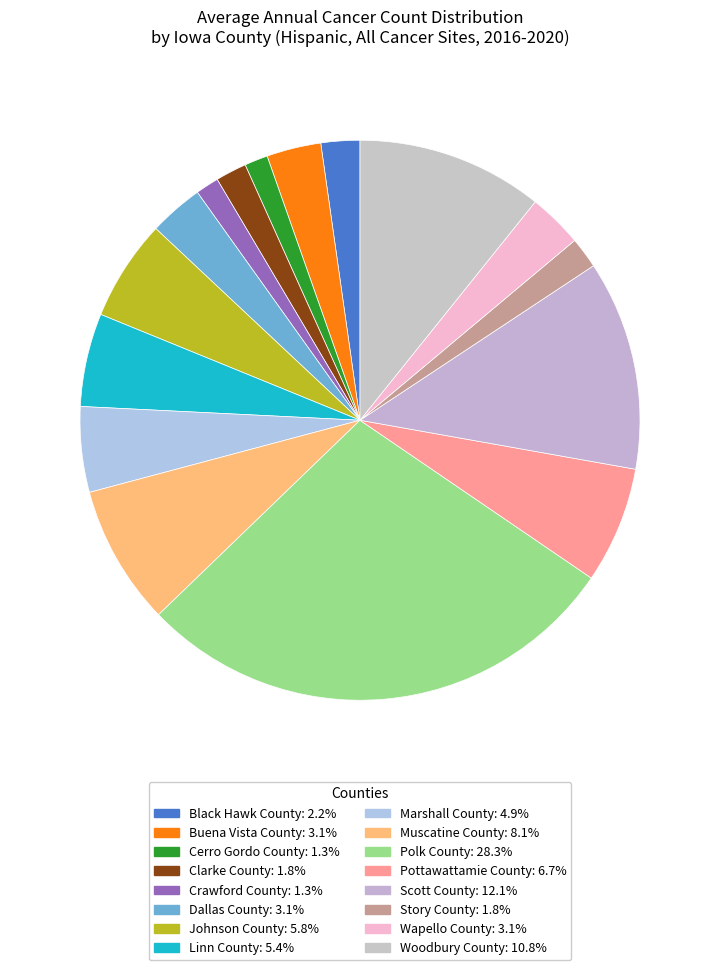

To the nearest percent, what portion does Pottawattamie County represent?

7%